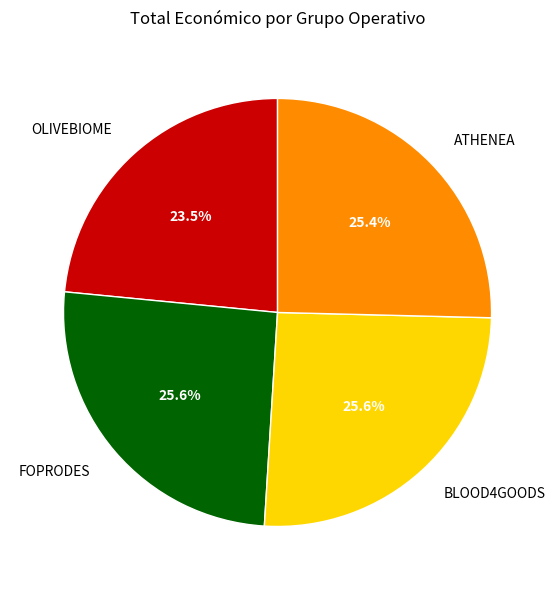

Is the sum of BLOOD4GOODS and ATHENEA greater than half?

Yes